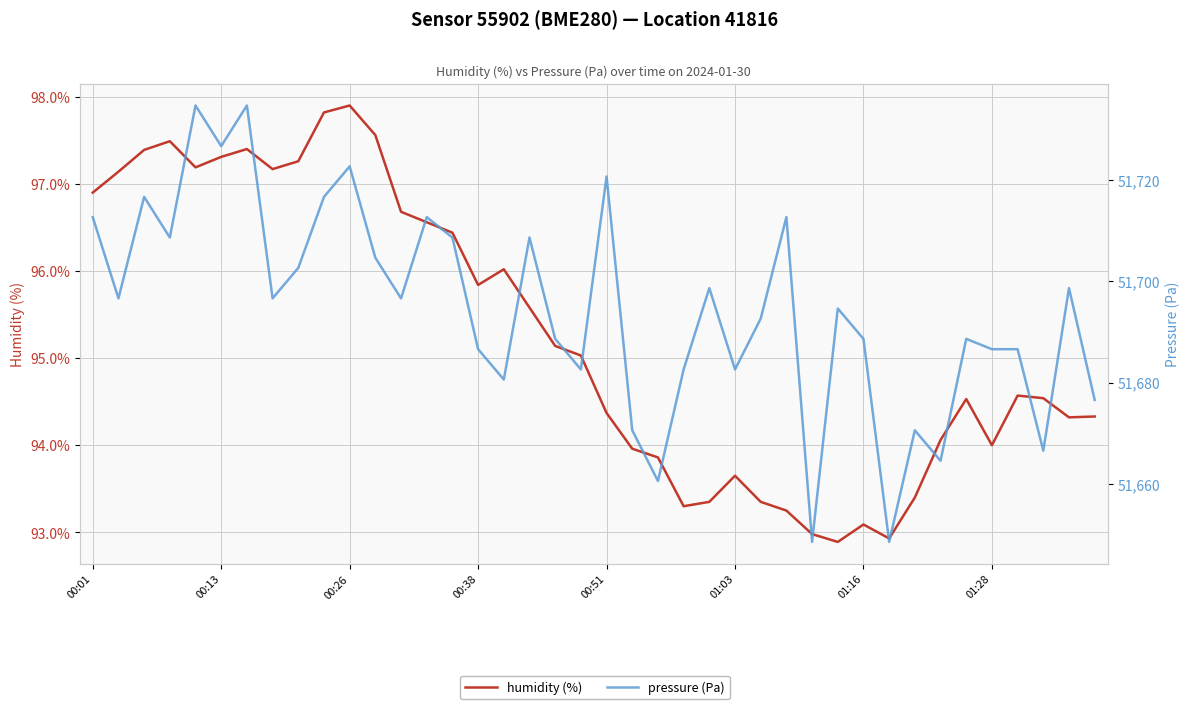

Is the value of pressure at 31 greater than the value of humidity at 8?

Yes